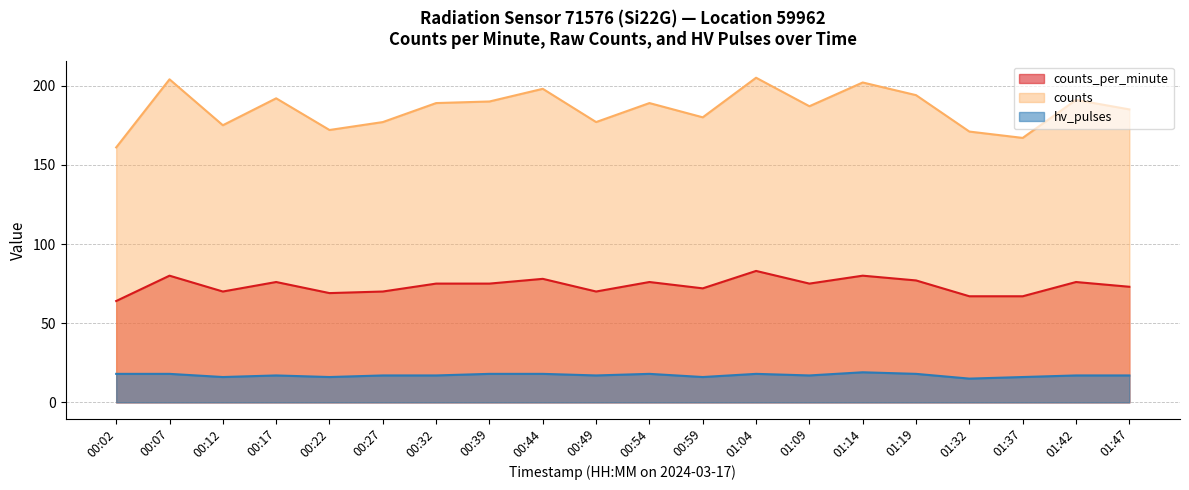

How many distinct data groups are displayed?

3